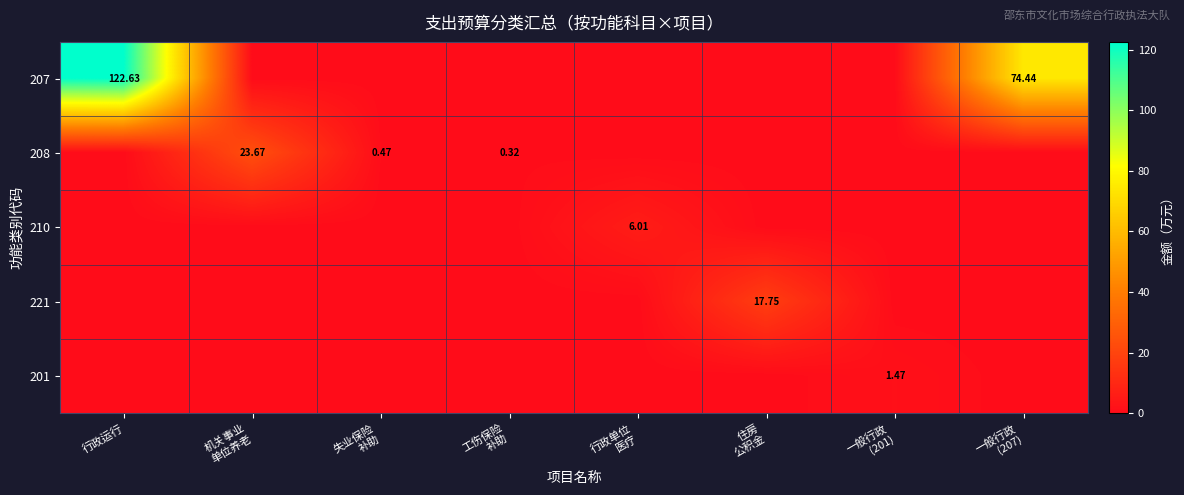

Rank the categories by 207 value from lowest to highest.

机关事业 单位养老, 失业保险 补助, 工伤保险 补助, 行政单位 医疗, 住房 公积金, 一般行政 (201), 一般行政 (207), 行政运行